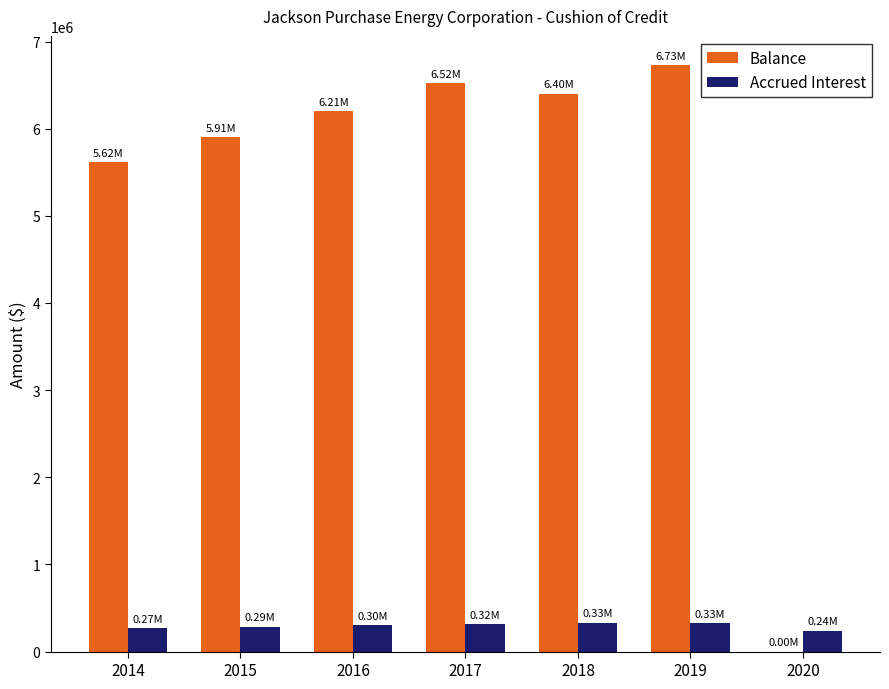

What is the sum of the Accrued Interest values at 2020 and 2019?

568002.4